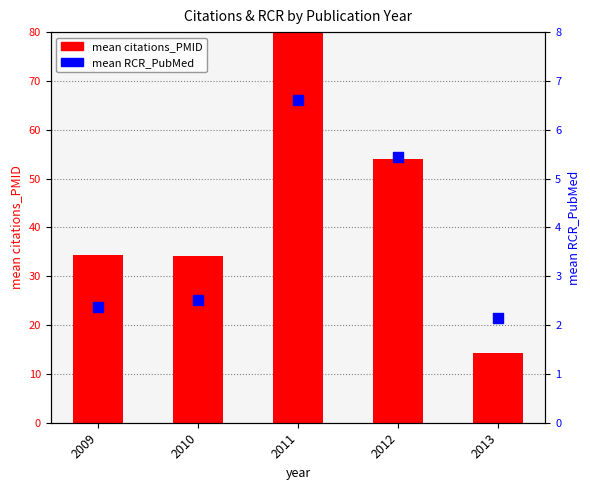

What is the total value across all series at 2012?

59.4